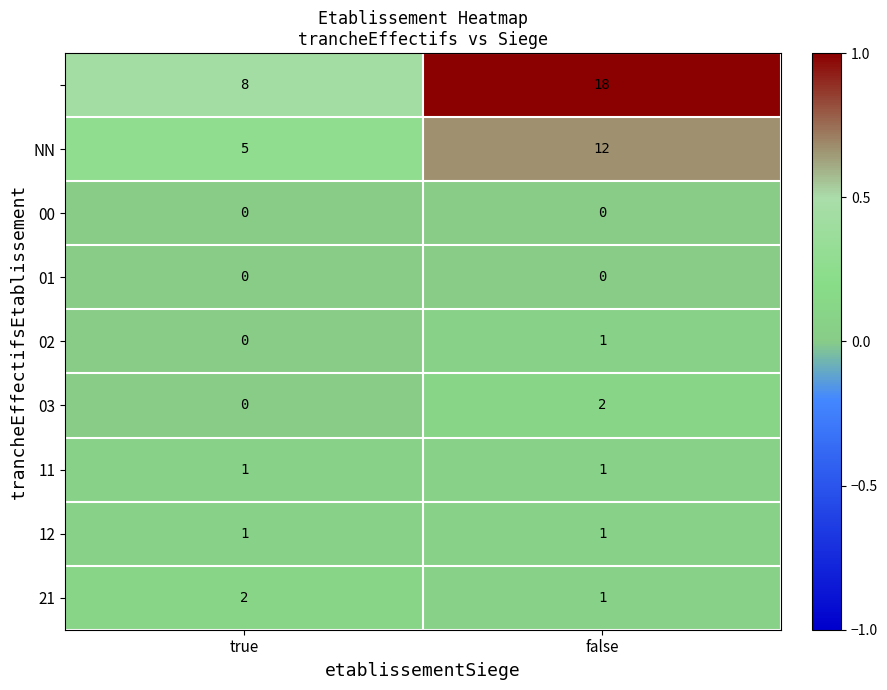

How many distinct data groups are displayed?

9